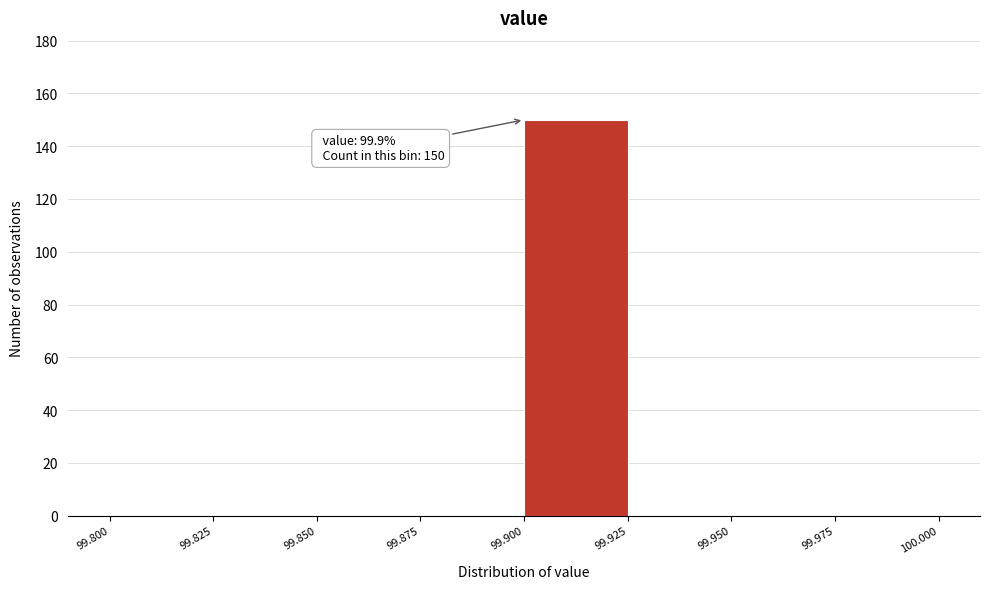

Which range on the x-axis has the tallest bar?

99.900 to 99.925